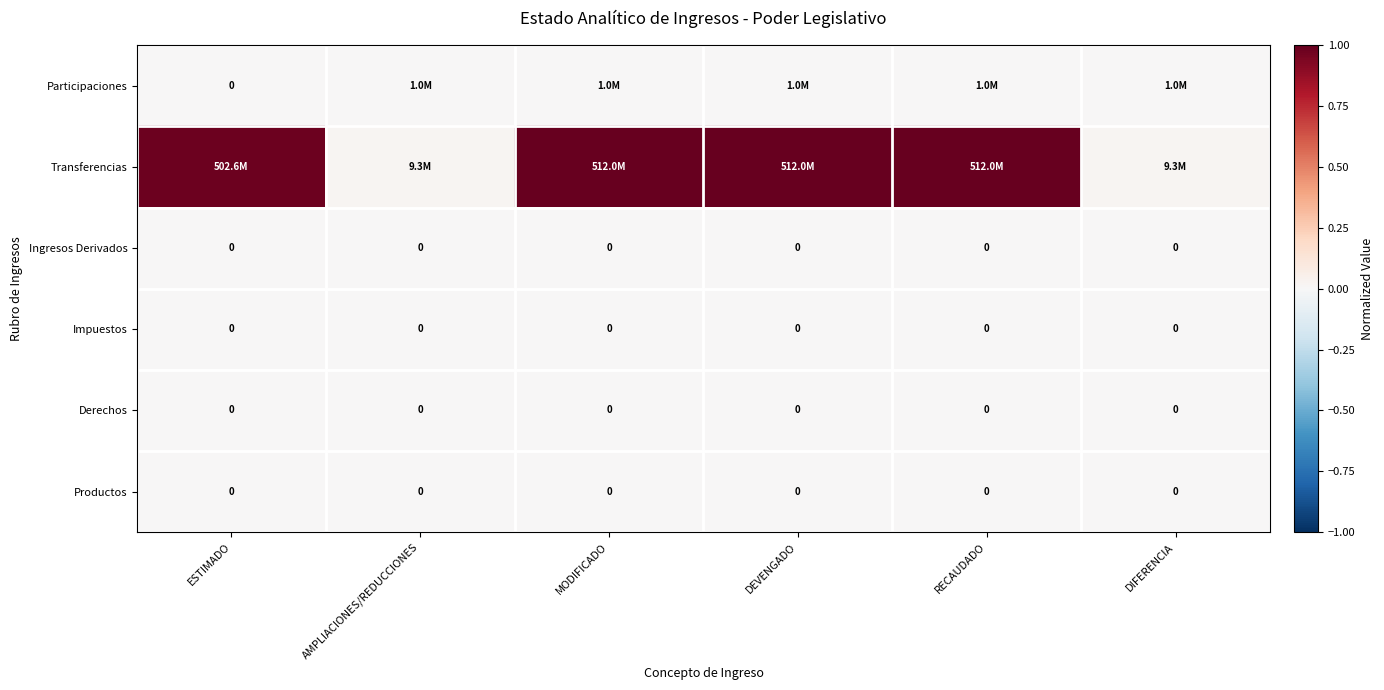

Which series has the largest total across all categories?

Transferencias